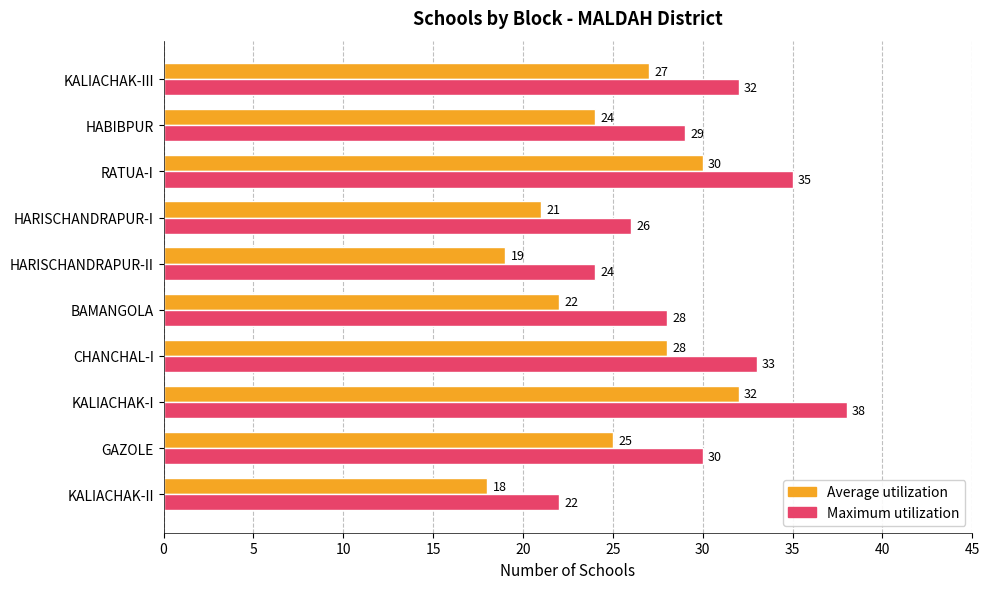

Which series has the largest total across all categories?

Maximum utilization